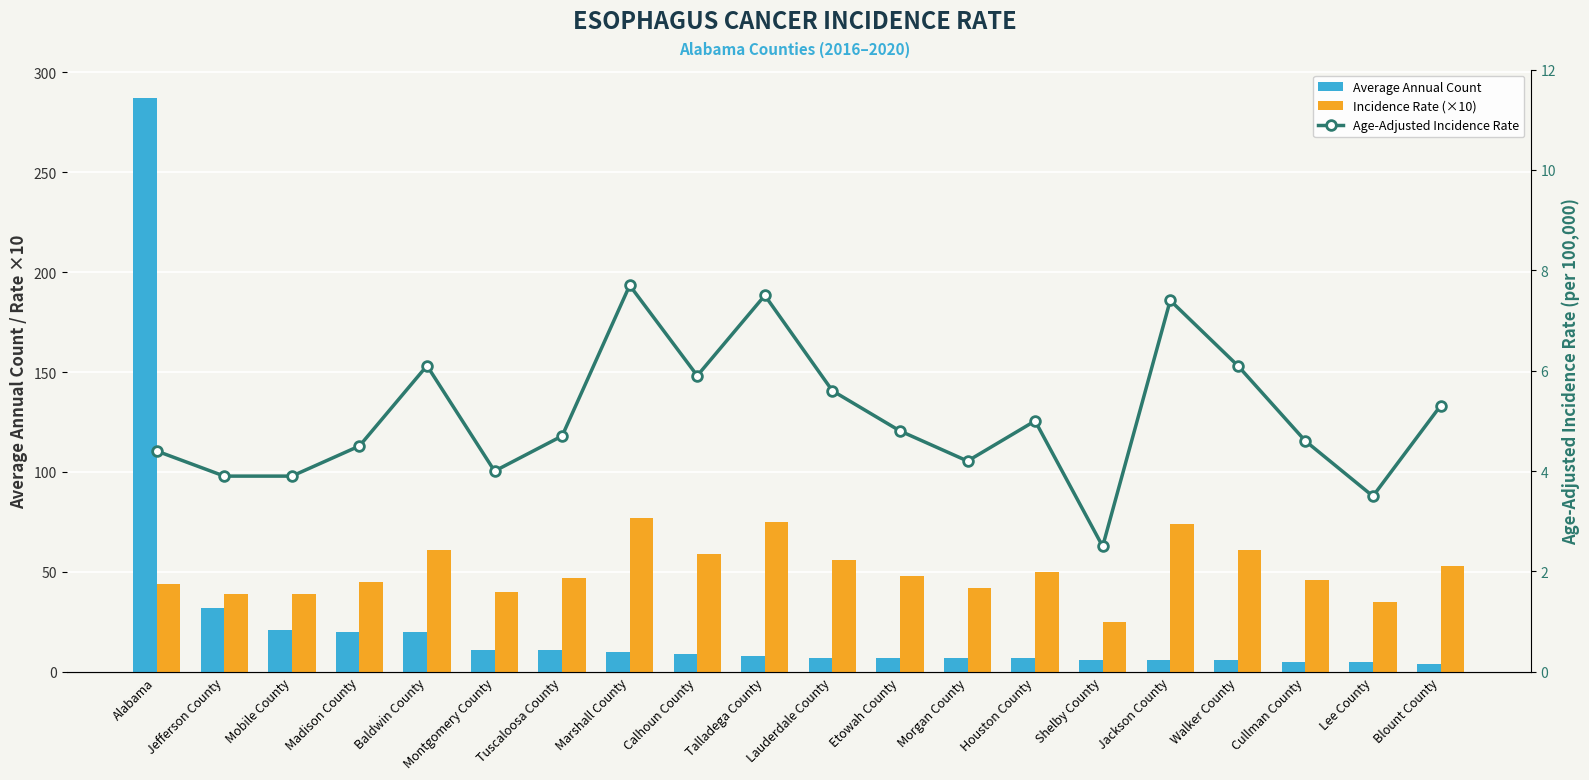

Reading right to left, what are all the values shown in this chart?

Average Annual Count: Blount County=4.0	Lee County=5.0	Cullman County=5.0	Walker County=6.0	Jackson County=6.0	Shelby County=6.0	Houston County=7.0	Morgan County=7.0	Etowah County=7.0	Lauderdale County=7.0	Talladega County=8.0	Calhoun County=9.0	Marshall County=10.0	Tuscaloosa County=11.0	Montgomery County=11.0	Baldwin County=20.0	Madison County=20.0	Mobile County=21.0	Jefferson County=32.0	Alabama=287.0
Incidence Rate (×10): Blount County=53.0	Lee County=35.0	Cullman County=46.0	Walker County=61.0	Jackson County=74.0	Shelby County=25.0	Houston County=50.0	Morgan County=42.0	Etowah County=48.0	Lauderdale County=56.0	Talladega County=75.0	Calhoun County=59.0	Marshall County=77.0	Tuscaloosa County=47.0	Montgomery County=40.0	Baldwin County=61.0	Madison County=45.0	Mobile County=39.0	Jefferson County=39.0	Alabama=44.0
Age-Adjusted Incidence Rate: Blount County=5.3	Lee County=3.5	Cullman County=4.6	Walker County=6.1	Jackson County=7.4	Shelby County=2.5	Houston County=5.0	Morgan County=4.2	Etowah County=4.8	Lauderdale County=5.6	Talladega County=7.5	Calhoun County=5.9	Marshall County=7.7	Tuscaloosa County=4.7	Montgomery County=4.0	Baldwin County=6.1	Madison County=4.5	Mobile County=3.9	Jefferson County=3.9	Alabama=4.4